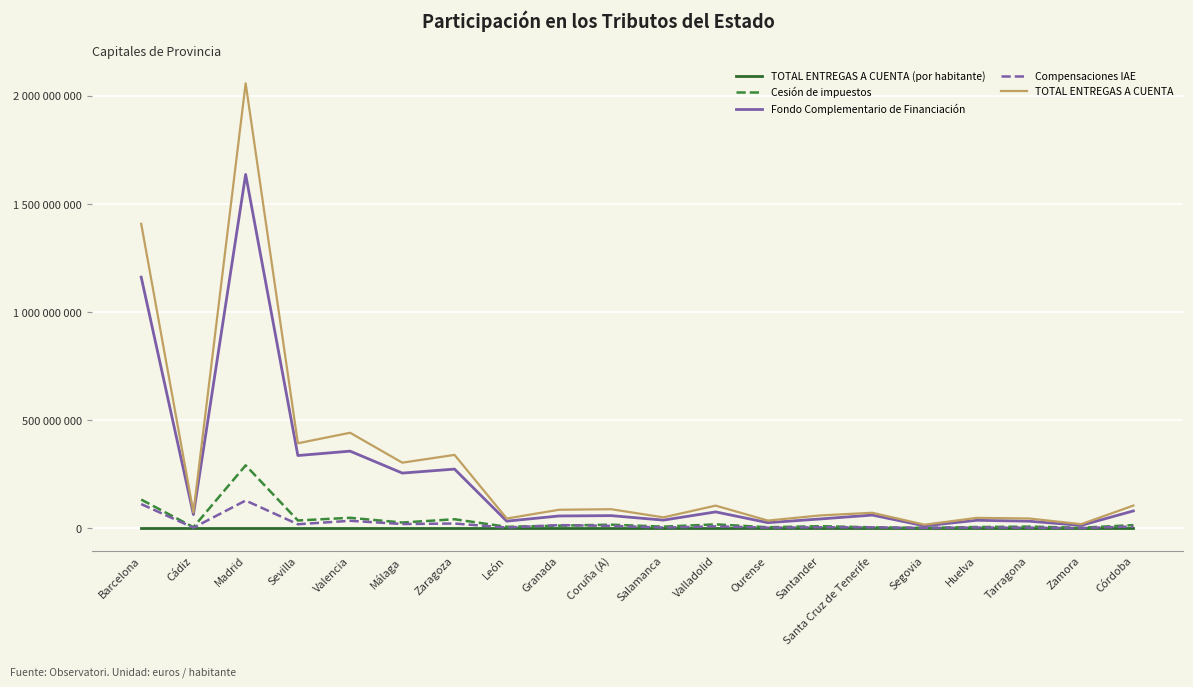

What are all the series names shown in the legend?

TOTAL ENTREGAS A CUENTA (por habitante), Cesión de impuestos, Fondo Complementario de Financiación, Compensaciones IAE, TOTAL ENTREGAS A CUENTA